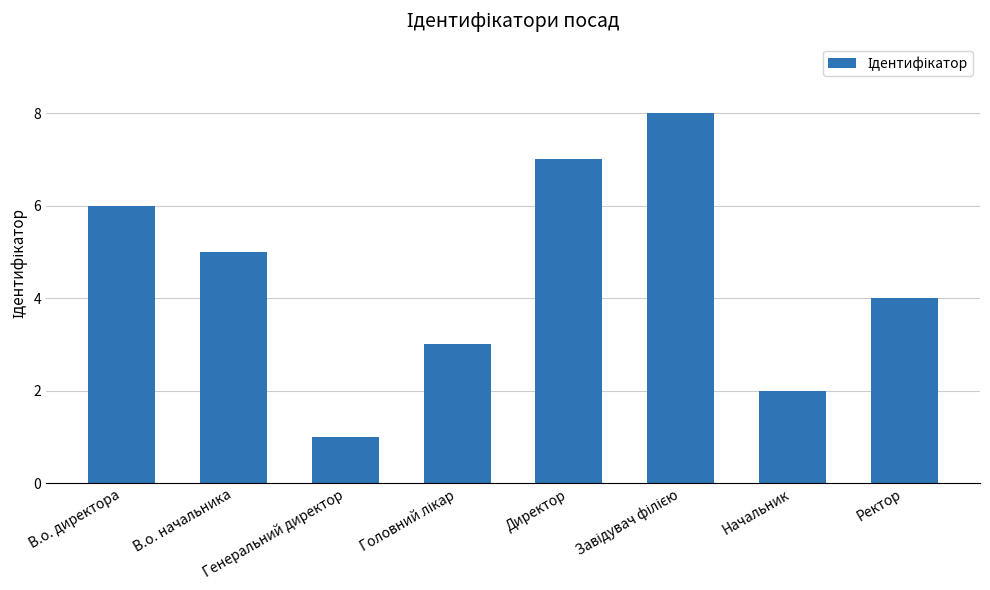

Count the number of data series in this chart.

1